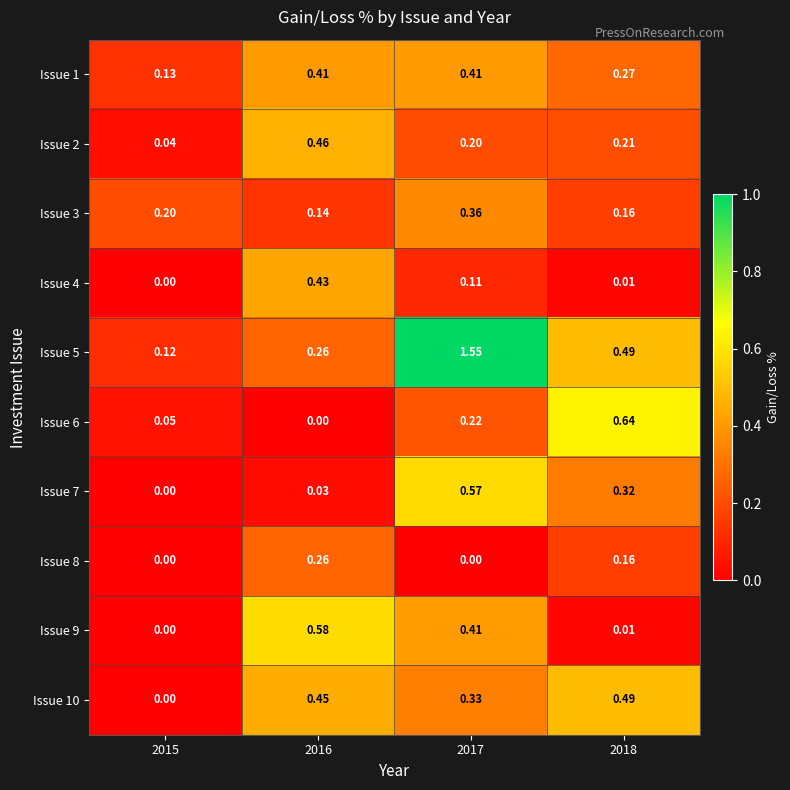

Is the value of Issue 7 at 2016 greater than the value of Issue 5 at 2017?

No